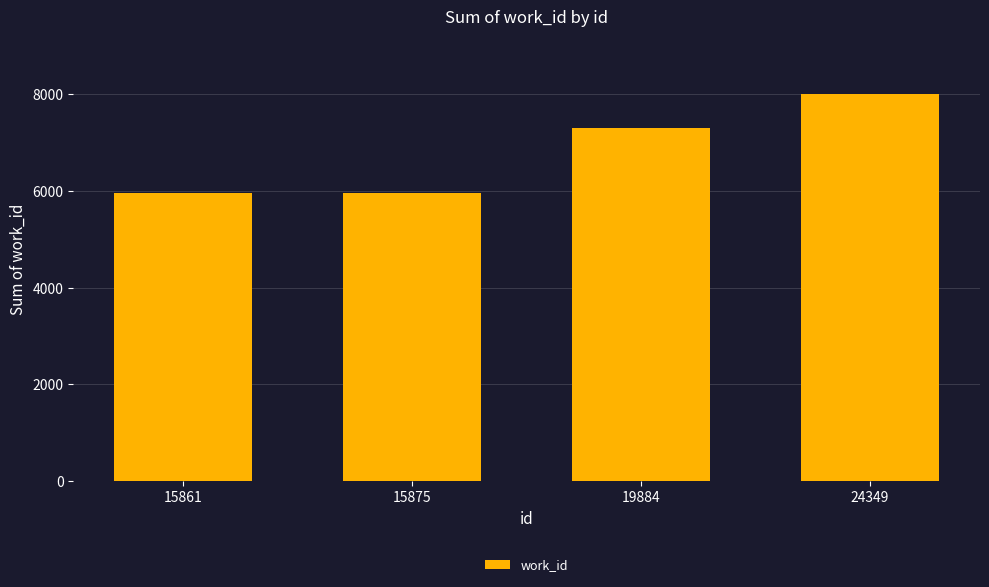

Which category has the highest value across all series?

24349